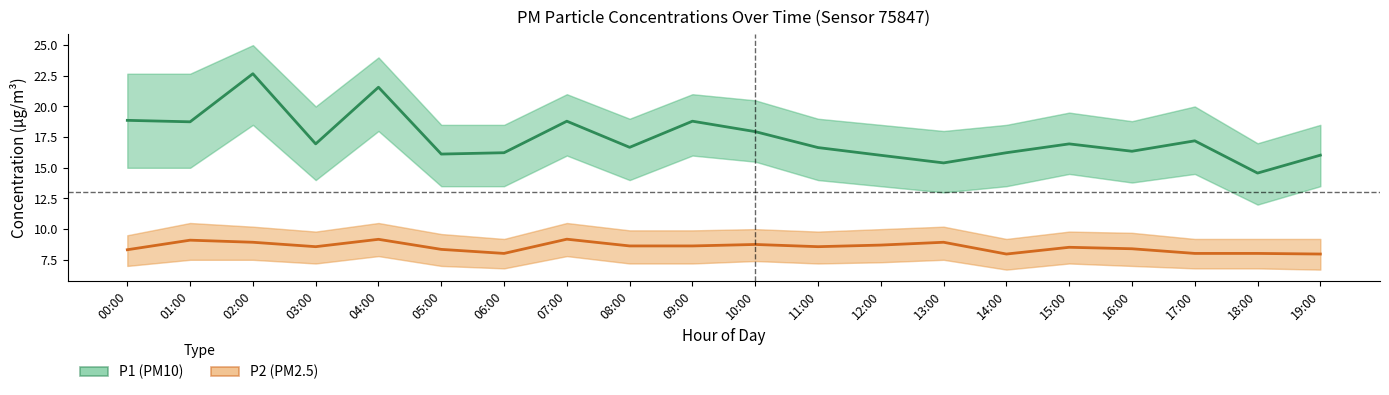

Where is P2 (PM2.5) nearest to the value 8?

06:00